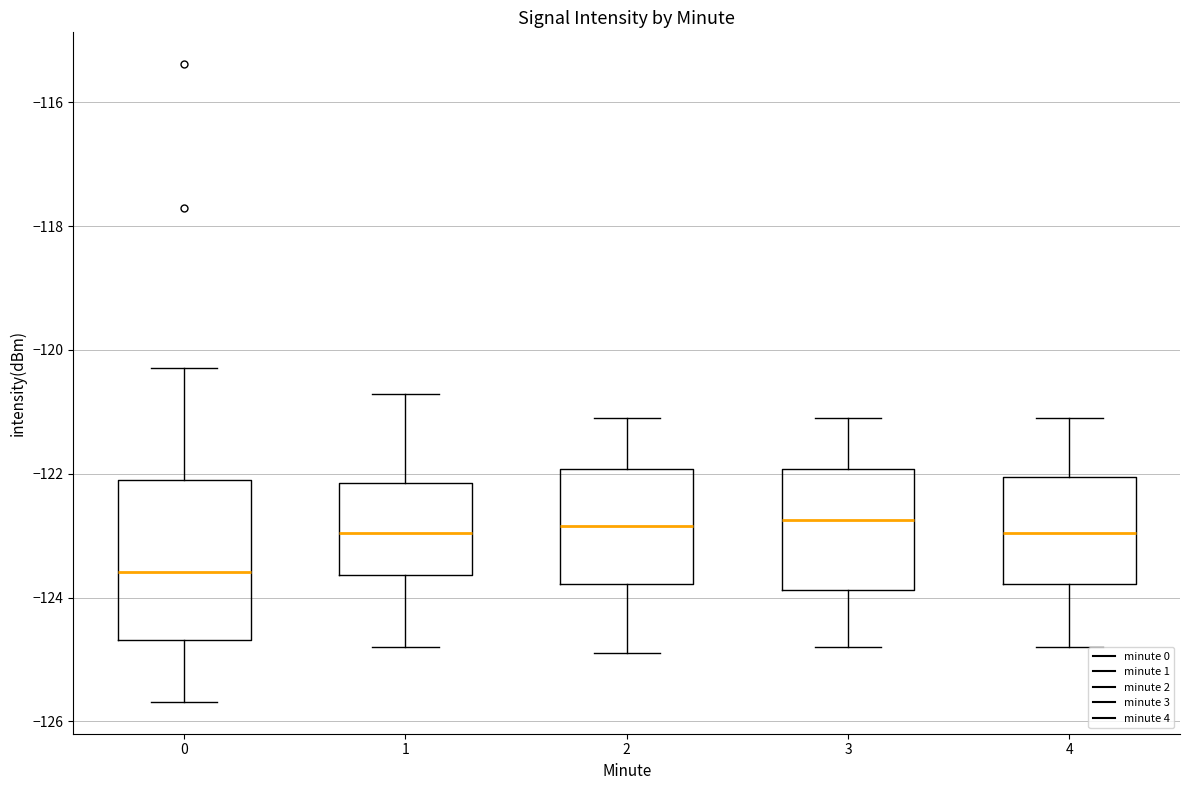

Where does the median line of the box at x = 4 sit on the y-axis? The values are not printed on the chart, so give them approximately, as read against the axis.

-123.0